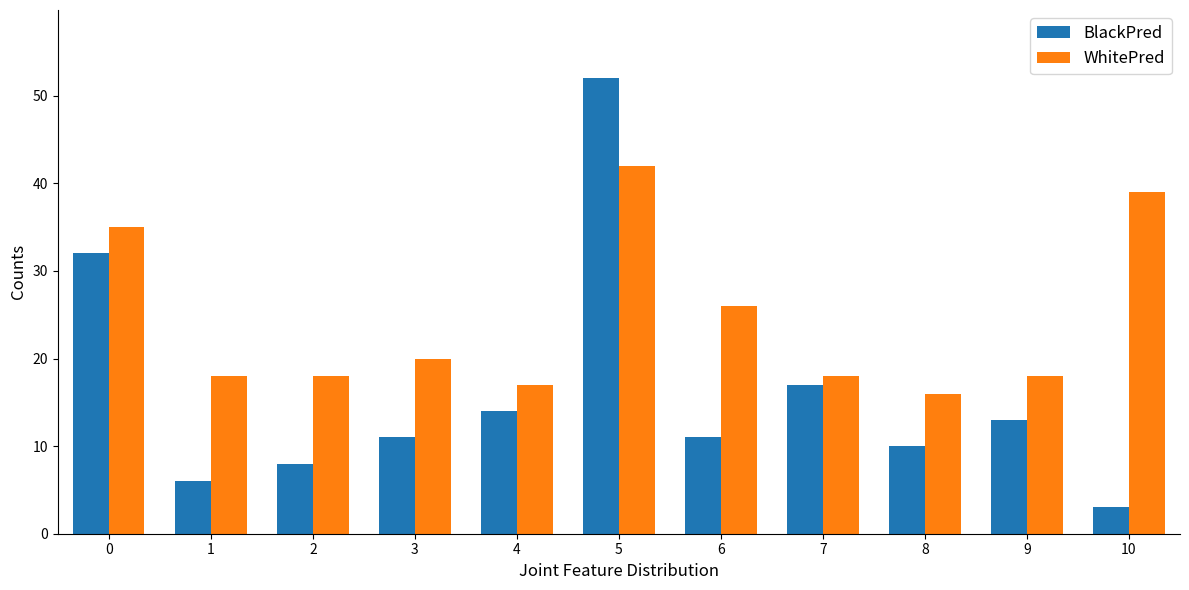

What is the value of the WhitePred bar at the 3rd from the left?

18